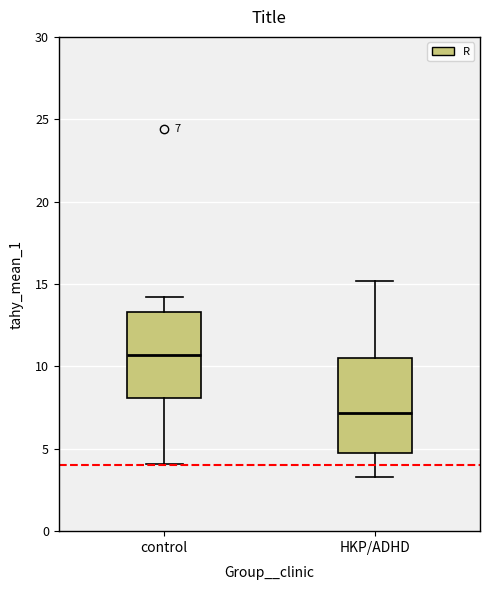

Which box's median line is the lowest?

HKP/ADHD